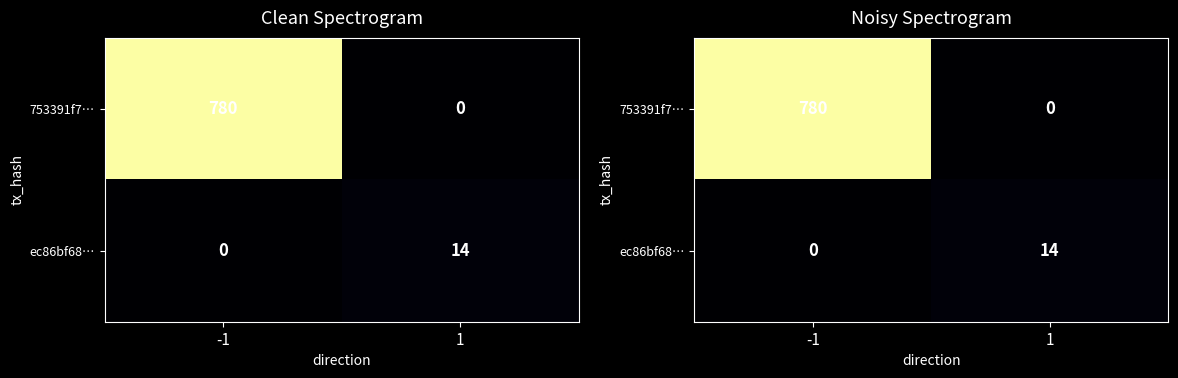

What is the average value of the ec86bf68… series?

7